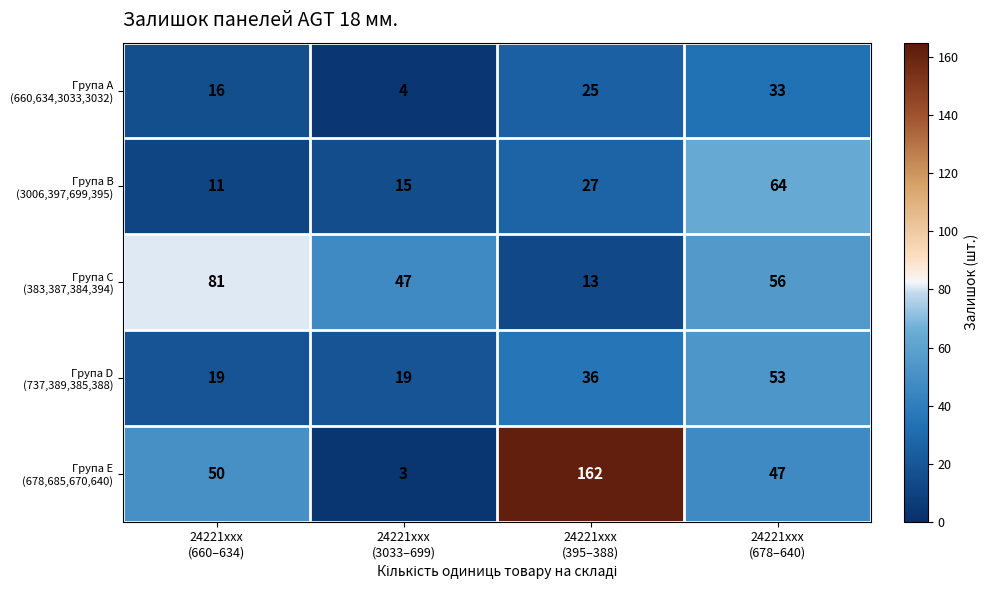

What is the maximum value shown in the chart?

162